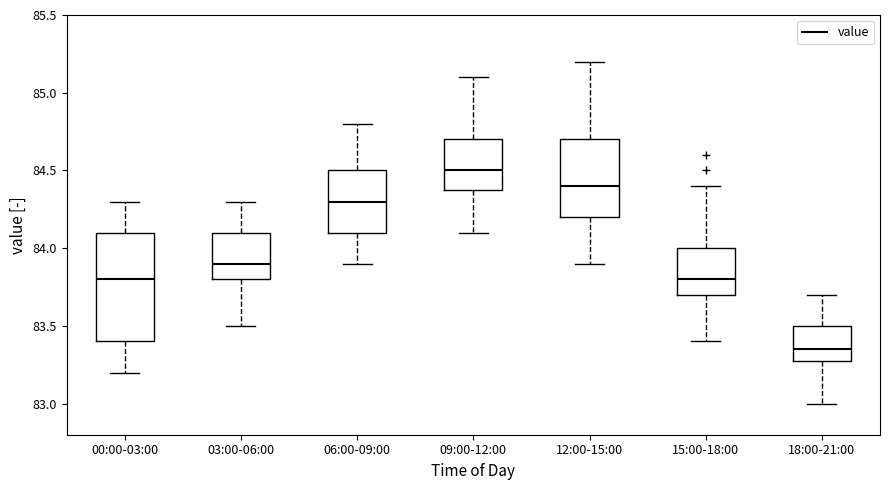

Reading left to right, transcribe this box plot: for each box, give where its median line is, the range the box spans, and where its two whiskers end, as read against the y-axis. The values are not printed on the chart, so give them approximately, as read against the axis.

00:00-03:00: median 83.80, box 83.40 to 84.10, whiskers 83.20 to 84.30
03:00-06:00: median 83.90, box 83.80 to 84.10, whiskers 83.50 to 84.30
06:00-09:00: median 84.30, box 84.10 to 84.50, whiskers 83.90 to 84.80
09:00-12:00: median 84.50, box 84.40 to 84.70, whiskers 84.10 to 85.10
12:00-15:00: median 84.40, box 84.20 to 84.70, whiskers 83.90 to 85.20
15:00-18:00: median 83.80, box 83.70 to 84.00, whiskers 83.40 to 84.40
18:00-21:00: median 83.35, box 83.30 to 83.50, whiskers 83.00 to 83.70